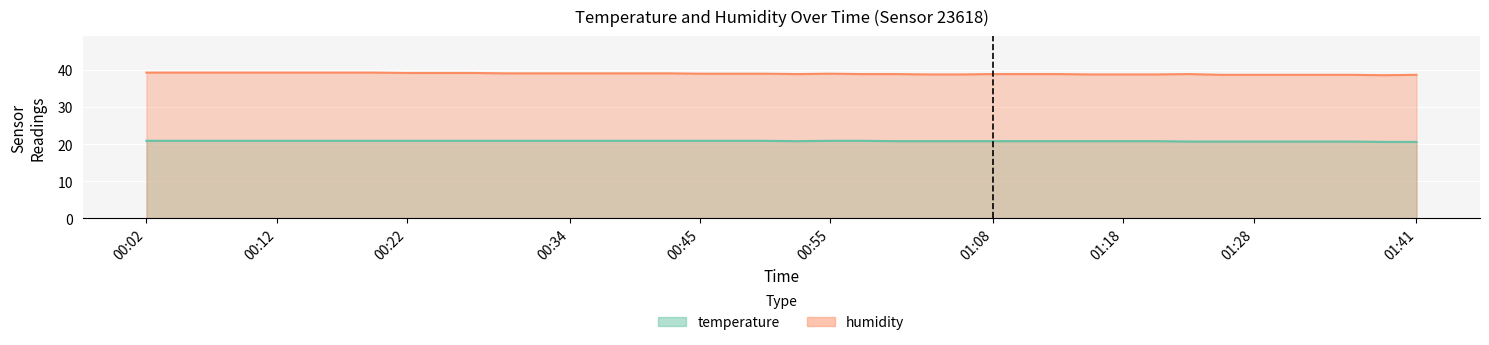

True or false: temperature has more than 1 interior local peaks.

False